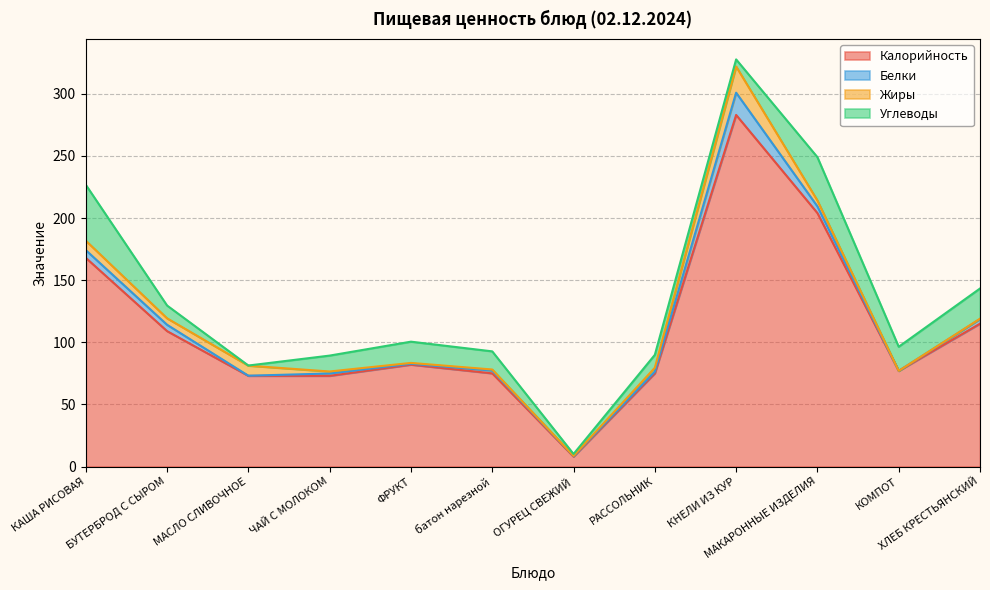

Which series has the largest total across all categories?

Калорийность